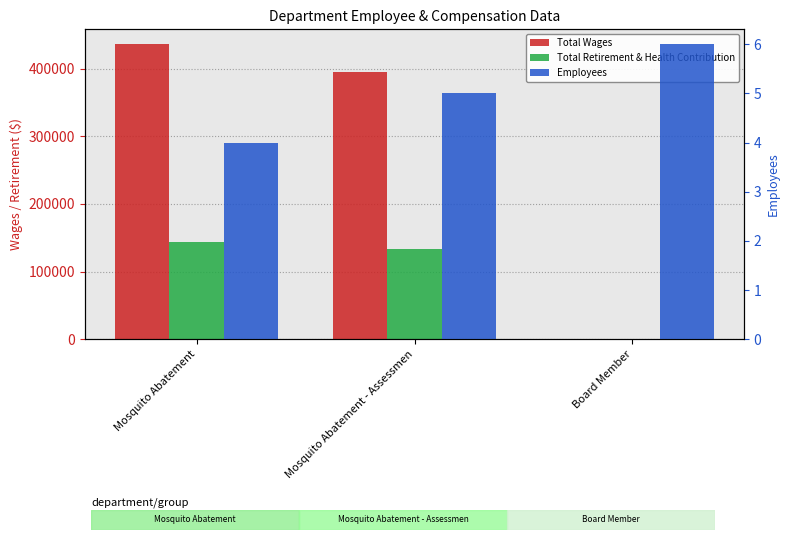

How many data points does each series have?

3